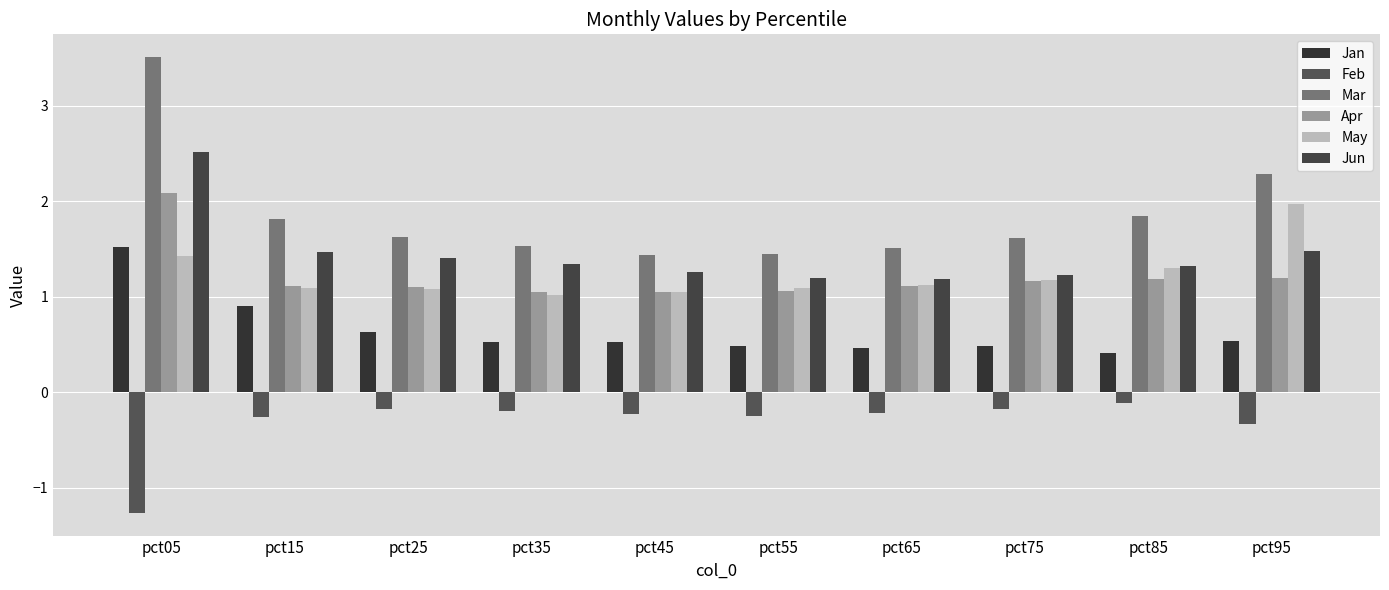

How many bars are there in each group?

6